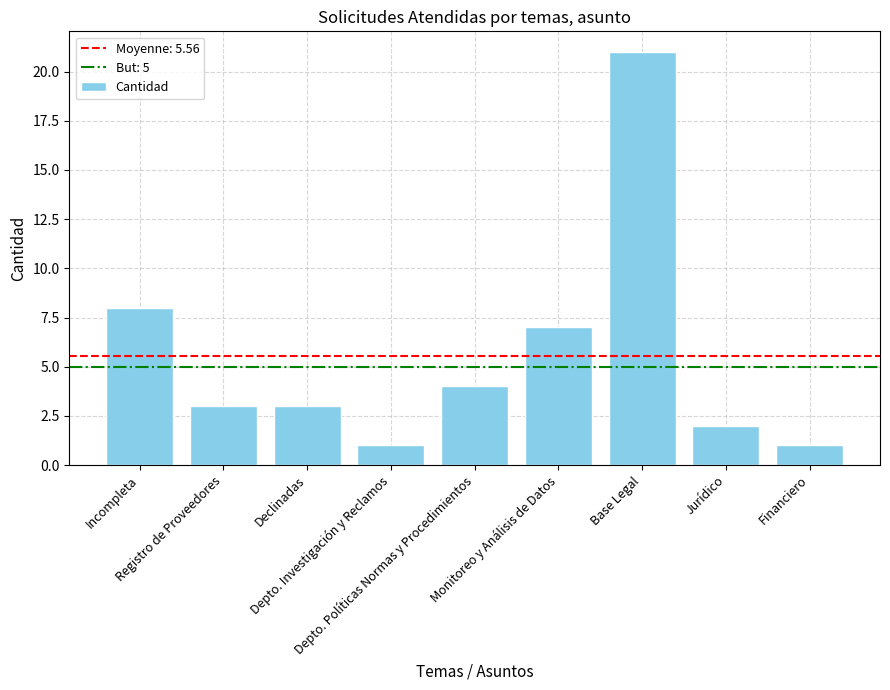

Count the number of data series in this chart.

1